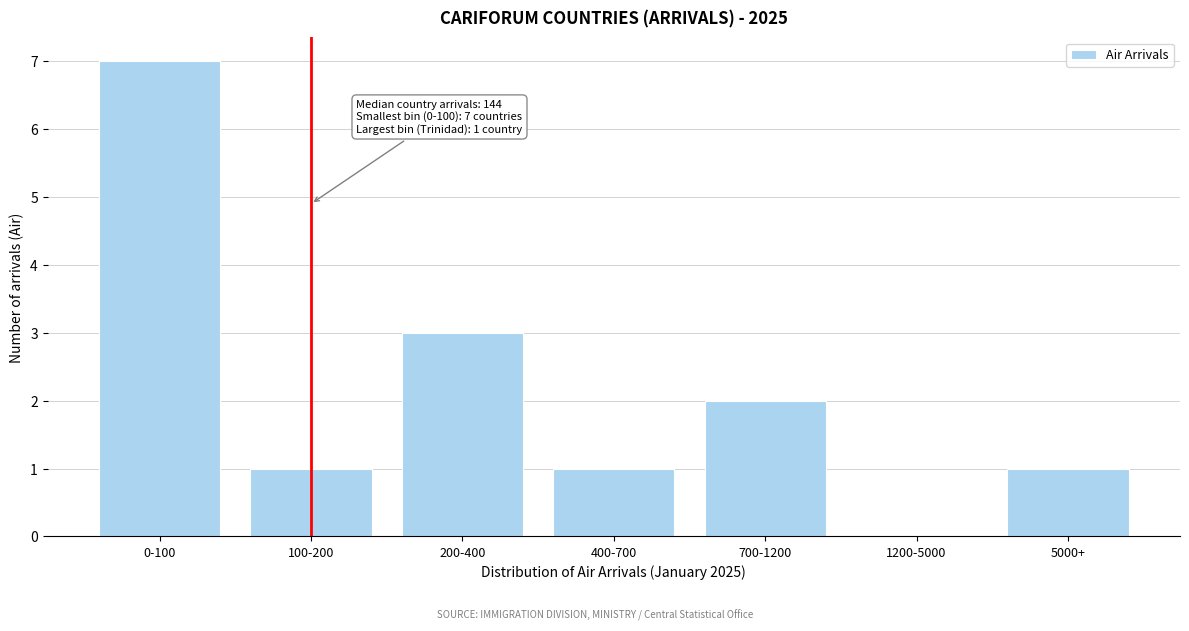

Reading right to left, list all the values displayed in this chart.

5000+=1	1200-5000=0	700-1200=2	400-700=1	200-400=3	100-200=1	0-100=7